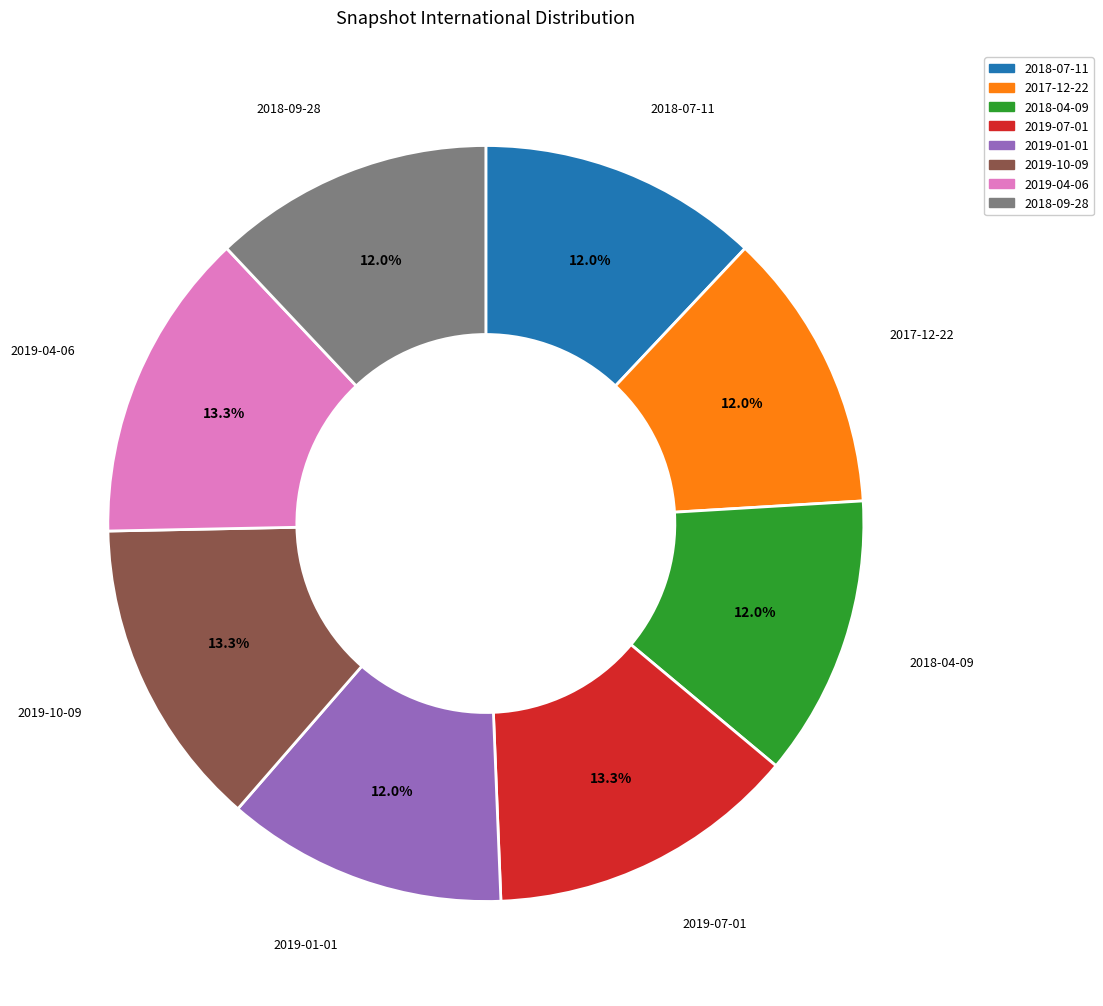

How many slices are in this pie chart?

8